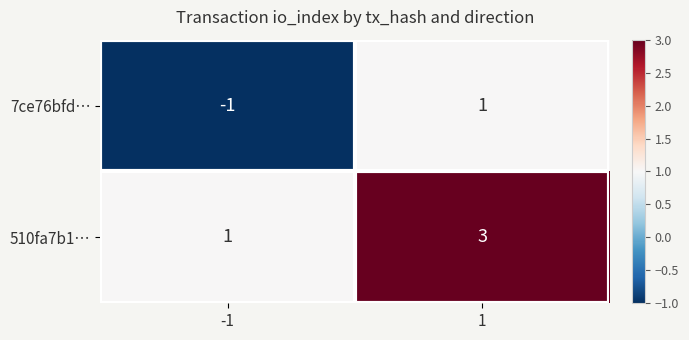

Reading left to right, extract all data points from this chart.

7ce76bfd…: -1=-1	1=1
510fa7b1…: -1=1	1=3